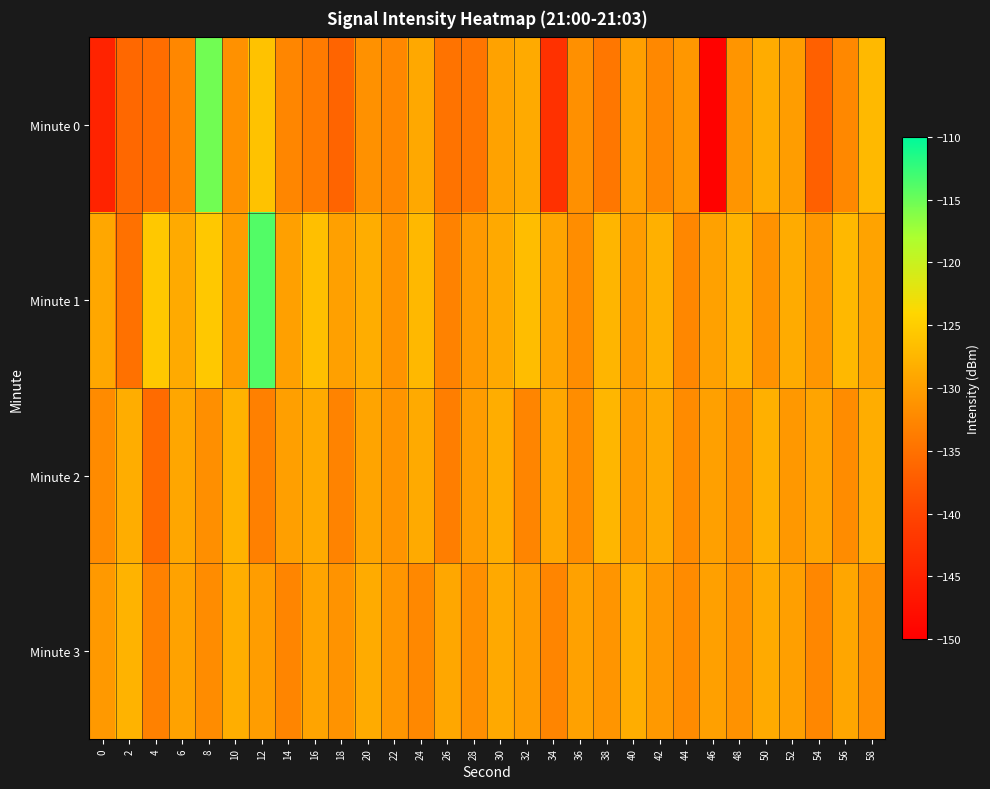

Reading left to right, list all the values displayed in this chart.

Minute 0: 0=-144.9	2=-136.0	4=-135.4	6=-132.4	8=-115.3	10=-131.4	12=-126.2	14=-132.6	16=-133.9	18=-136.5	20=-131.4	22=-132.4	24=-129.0	26=-134.8	28=-134.6	30=-129.7	32=-128.8	34=-142.8	36=-131.5	38=-134.3	40=-129.9	42=-132.4	44=-130.8	46=-149.5	48=-131.0	50=-128.6	52=-130.1	54=-136.8	56=-132.4	58=-127.1
Minute 1: 0=-129.0	2=-135.0	4=-125.6	6=-128.7	8=-125.5	10=-130.2	12=-113.9	14=-129.8	16=-126.5	18=-129.8	20=-128.5	22=-131.2	24=-127.3	26=-133.1	28=-130.6	30=-128.9	32=-126.7	34=-129.4	36=-131.8	38=-127.6	40=-130.2	42=-128.1	44=-132.5	46=-129.7	48=-127.9	50=-131.3	52=-128.6	54=-130.9	56=-127.2	58=-129.5
Minute 2: 0=-132.1	2=-128.4	4=-135.7	6=-129.2	8=-131.6	10=-127.8	12=-133.3	14=-130.0	16=-128.7	18=-132.9	20=-129.4	22=-131.1	24=-128.8	26=-133.5	28=-130.2	30=-128.4	32=-132.7	34=-129.1	36=-131.8	38=-127.5	40=-130.3	42=-128.9	44=-132.1	46=-129.8	48=-131.4	50=-128.1	52=-130.7	54=-129.3	56=-132.0	58=-128.5
Minute 3: 0=-130.5	2=-127.8	4=-133.2	6=-129.6	8=-131.9	10=-128.3	12=-130.1	14=-132.7	16=-129.4	18=-131.2	20=-128.6	22=-130.9	24=-132.4	26=-129.1	28=-131.6	30=-128.9	32=-130.3	34=-132.8	36=-129.7	38=-131.0	40=-128.4	42=-130.6	44=-132.1	46=-129.8	48=-131.3	50=-128.7	52=-130.0	54=-132.5	56=-129.2	58=-131.7